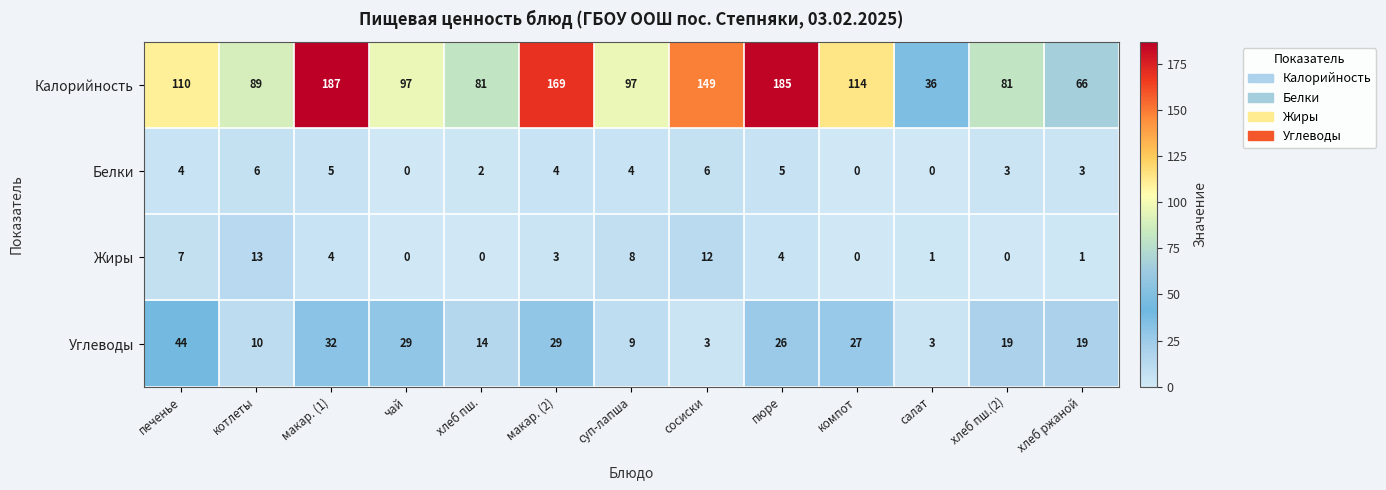

Is the value of Углеводы at хлеб пш. greater than the value of Жиры at хлеб ржаной?

Yes